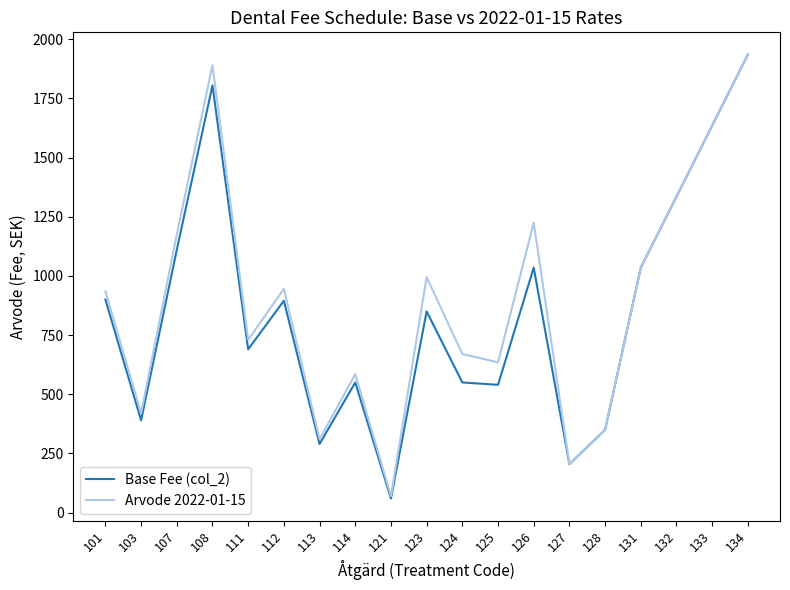

How many interior local valleys does the Base Fee (col_2) series have?

6